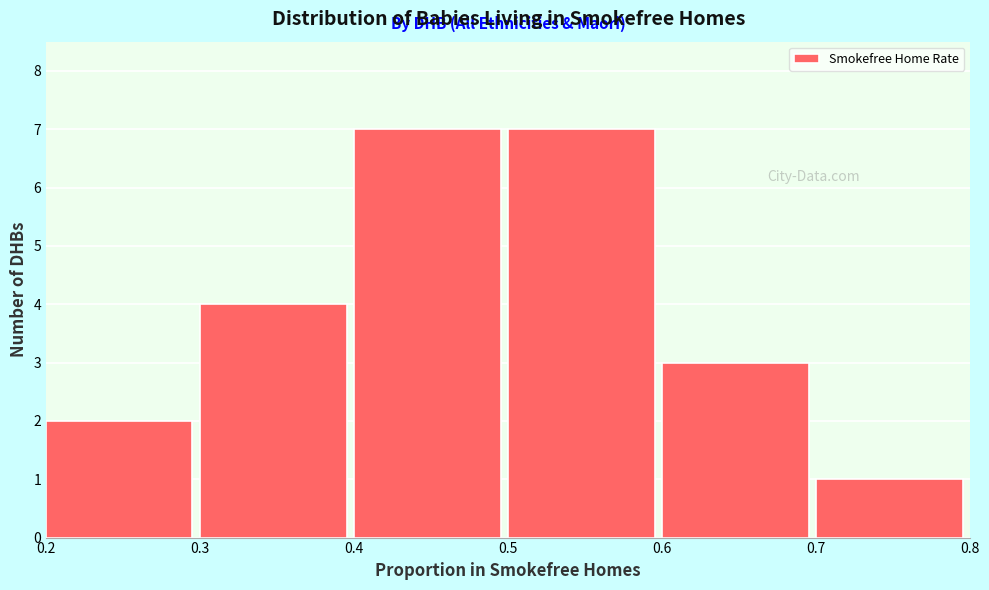

How tall is the bar that spans 0.5 to 0.6 on the x-axis? The values are not printed on the chart, so give them approximately, as read against the axis.

7